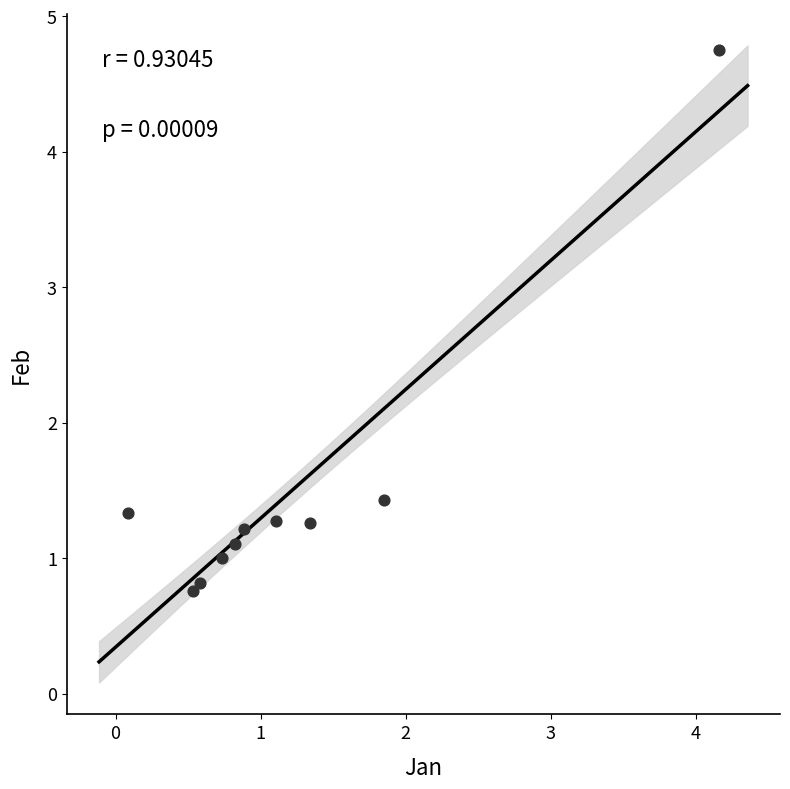

What Y value in the scatter plot is closest to 2?

1.4